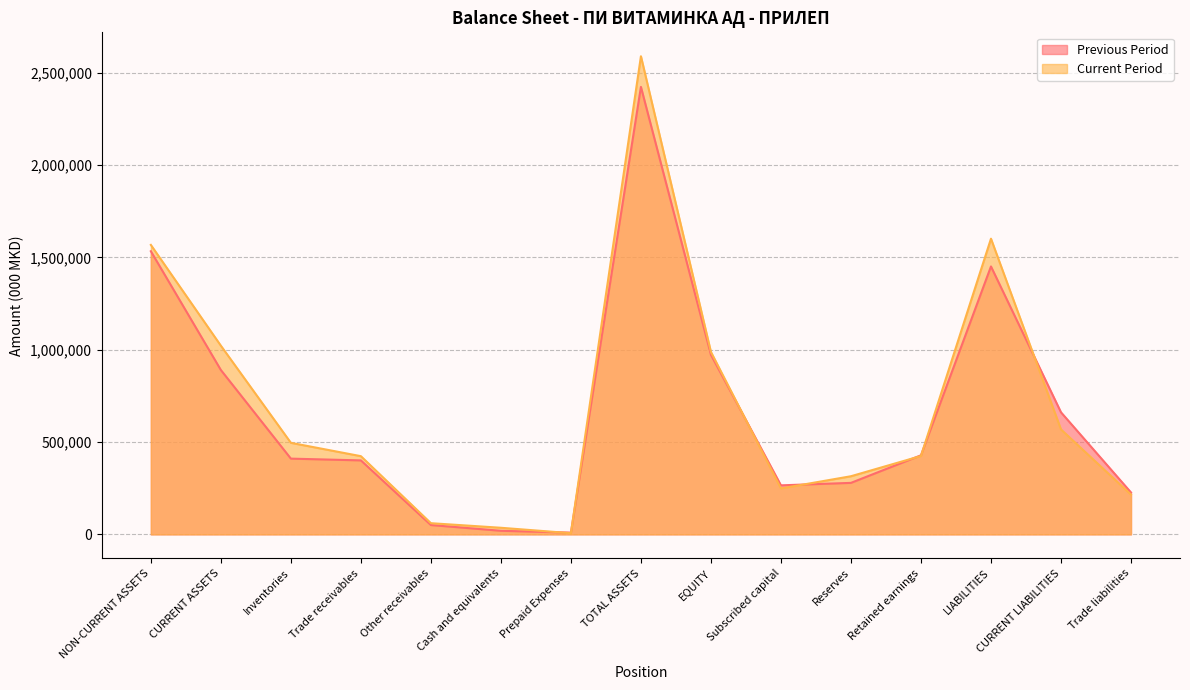

What is the value of the Current Period point at the 9th from the left?

988235.6